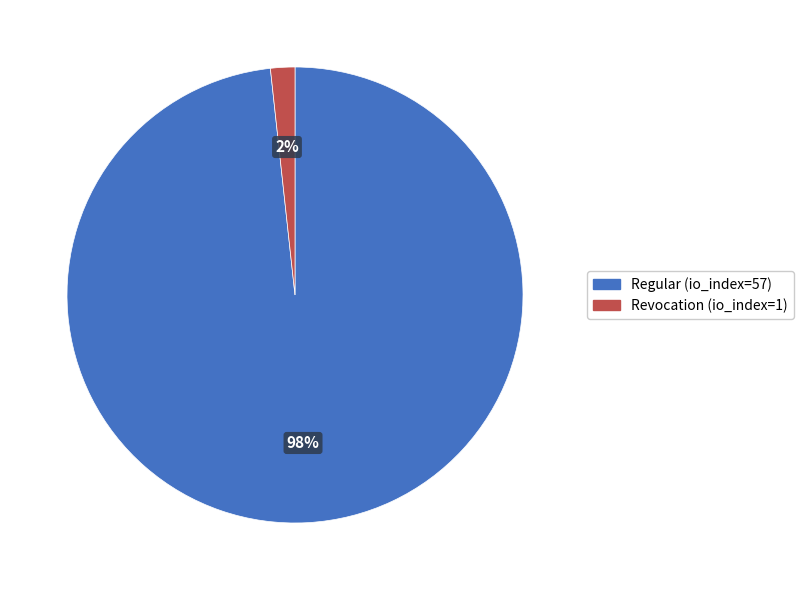

Is the sum of Revocation (io_index=1) and Regular (io_index=57) greater than half?

Yes